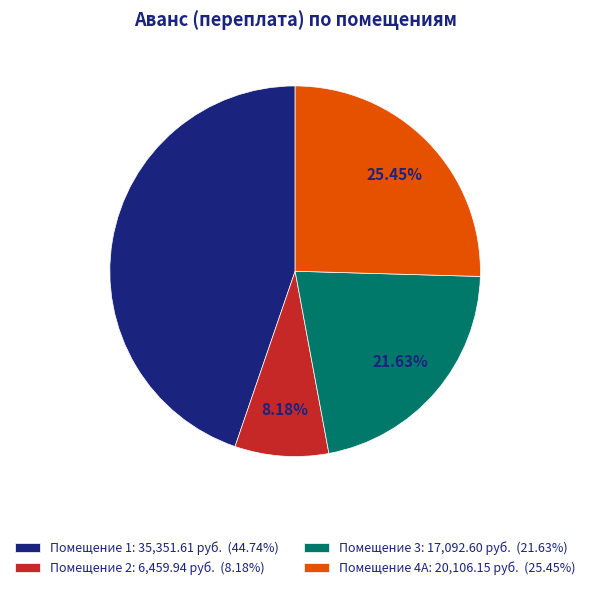

Is there any slice that represents more than half of the pie?

No